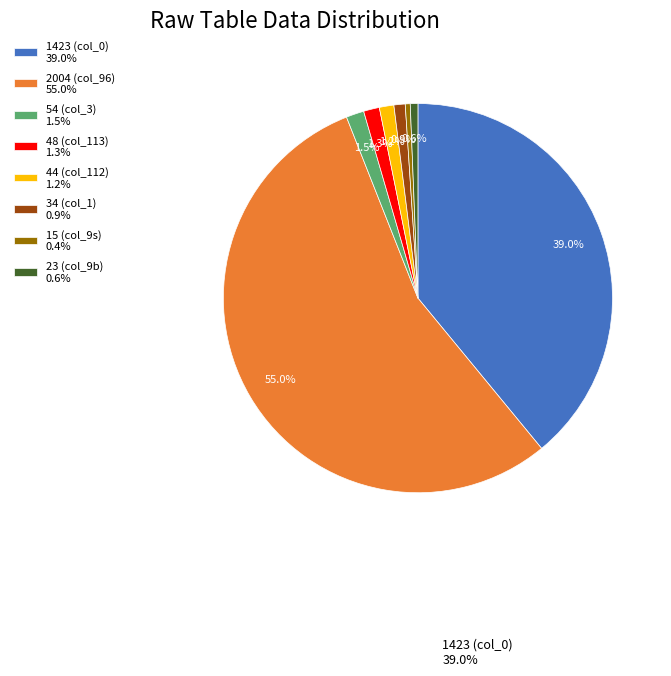

Which has a higher value, 48 (col_113) 1.3% or 1423 (col_0) 39.0%?

1423 (col_0) 39.0%